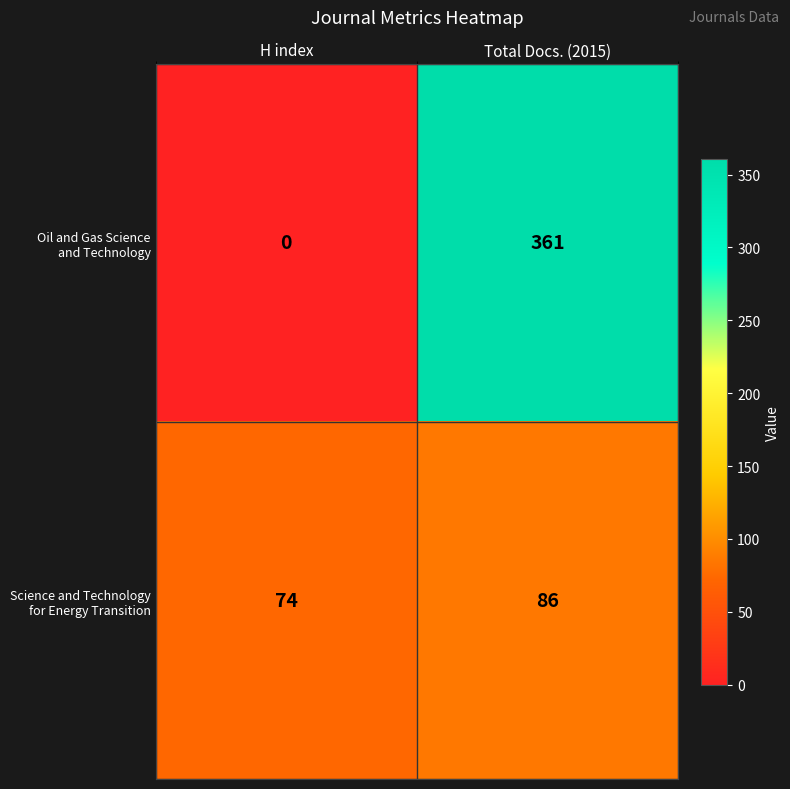

What is the difference between the highest and lowest values at H index?

74